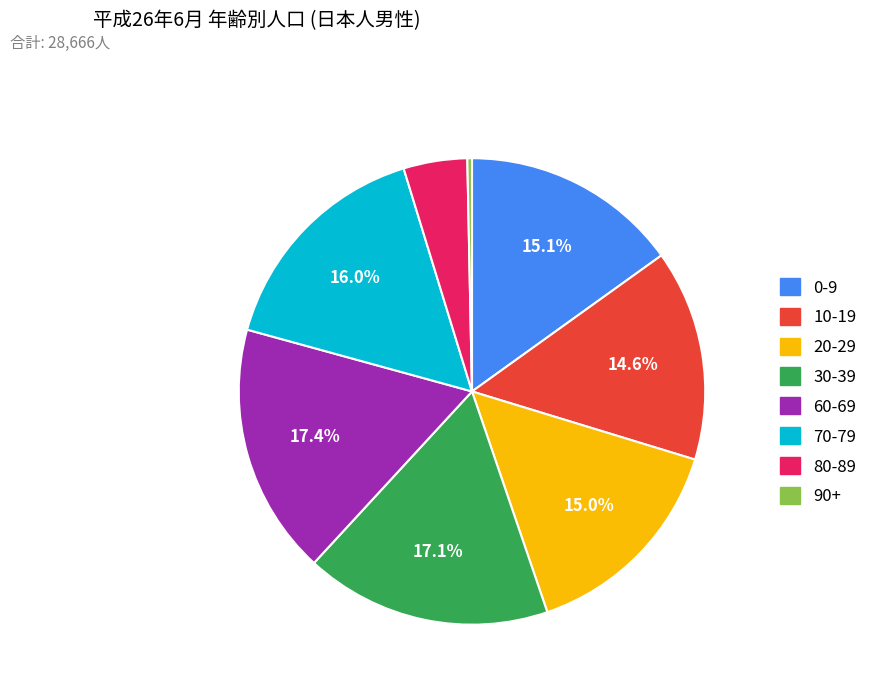

Is there any slice that represents more than half of the pie?

No